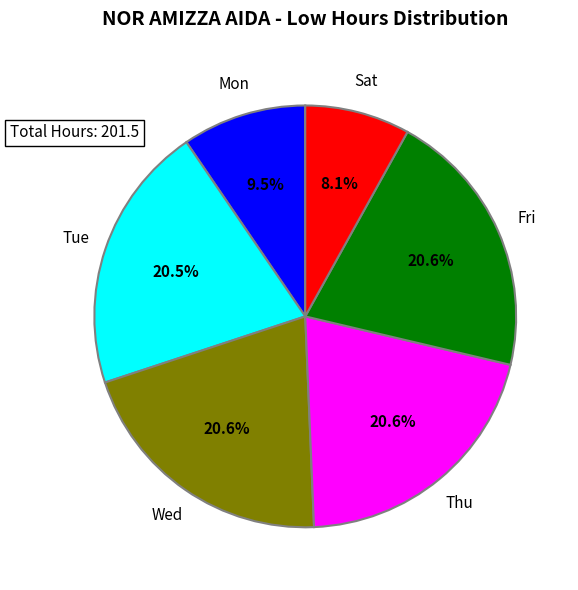

How many segments does this pie chart have?

6